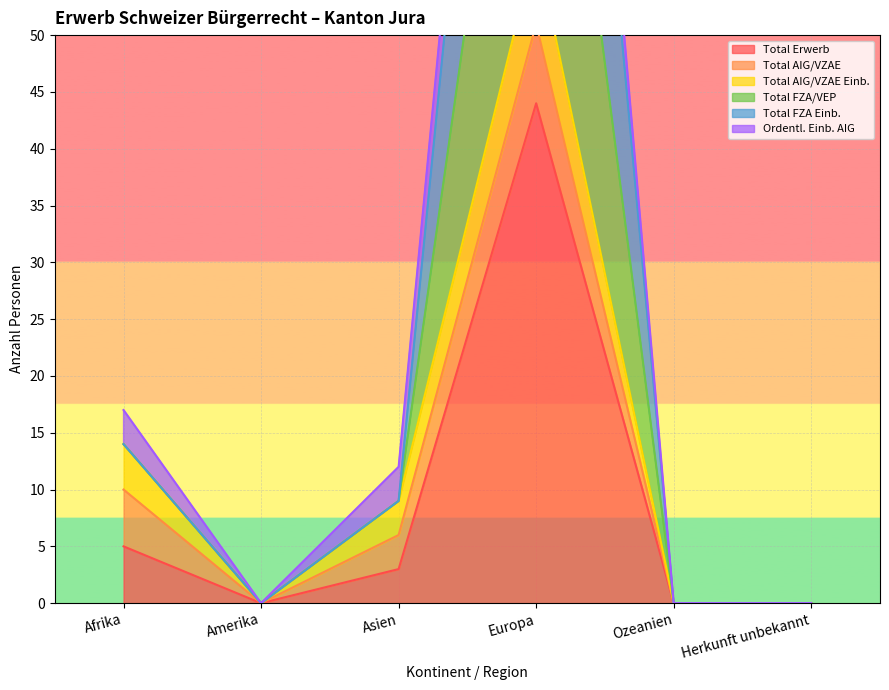

Does the chart display data point markers on the line(s)?

No